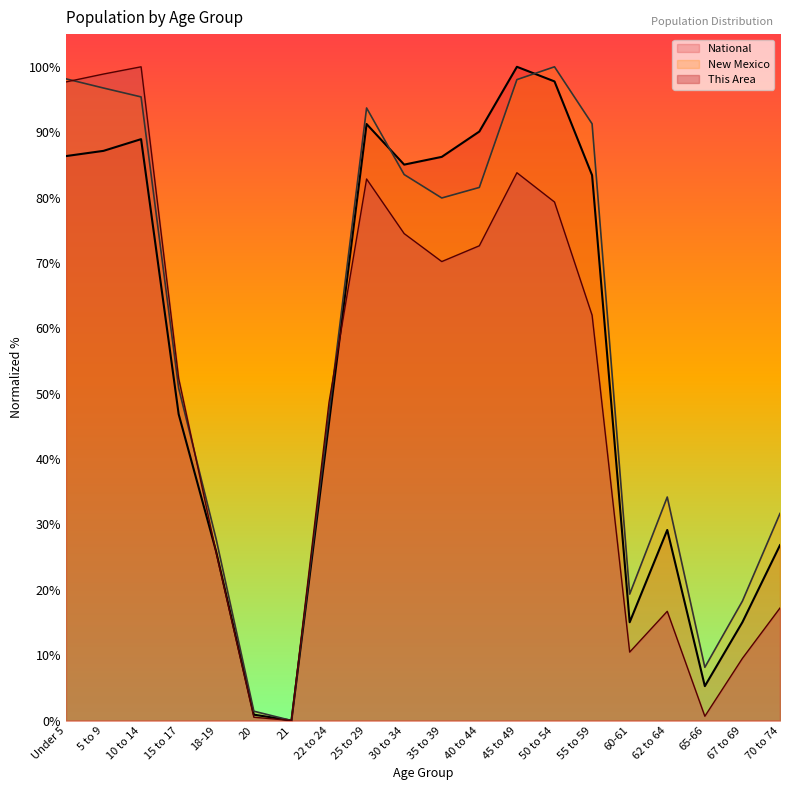

Rank the series at 65-66 from highest to lowest value.

New Mexico, National, This Area